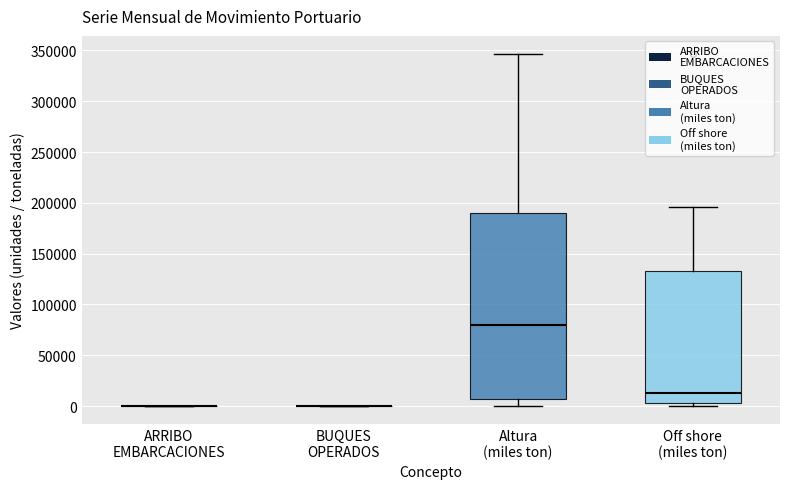

Reading left to right, read every box against the y-axis: the position of its median line, the range the box covers, and the ends of its whiskers. The values are not printed on the chart, so give them approximately, as read against the axis.

ARRIBO EMBARCACIONES: box collapsed to a line at 0, whiskers 0 to 0
BUQUES OPERADOS: box collapsed to a line at 0, whiskers 0 to 0
Altura (miles ton): median 80000, box 5000 to 190000, whiskers 0 to 345000
Off shore (miles ton): median 15000, box 5000 to 135000, whiskers 0 to 195000